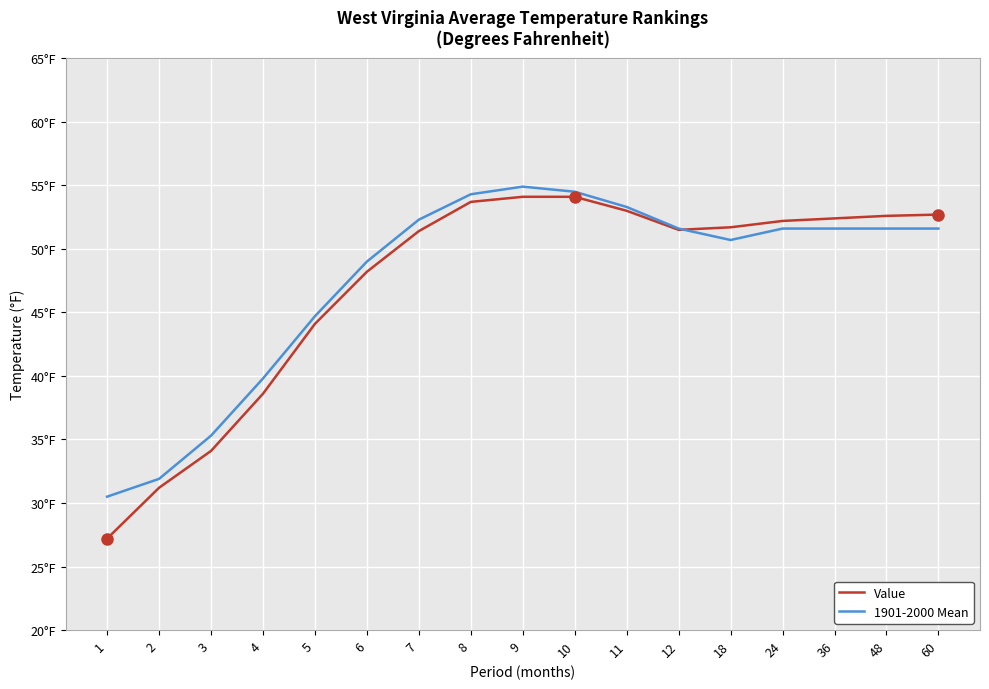

At 60, list the series in order from largest to smallest.

Value, 1901-2000 Mean